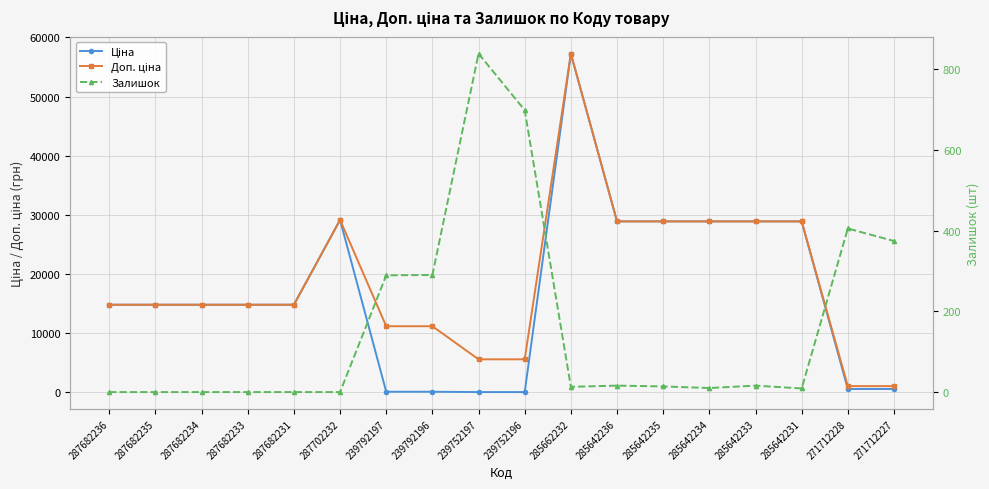

Which category has the lowest value across all series?

287682236